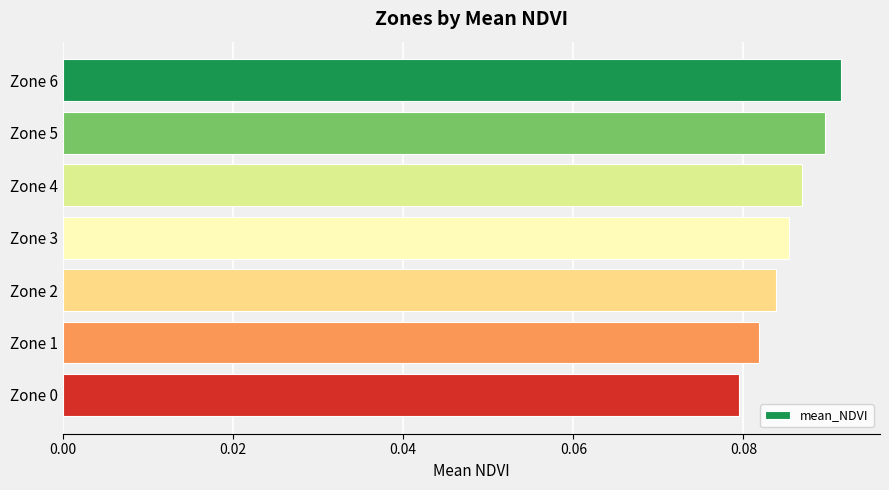

Where is the data nearest to the value 0?

Zone 0